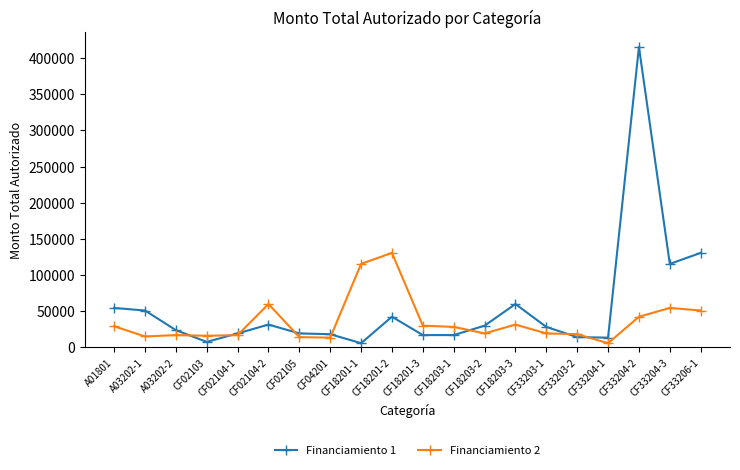

Which series ends up on top after the final intersection of Financiamiento 2 and Financiamiento 1?

Financiamiento 1